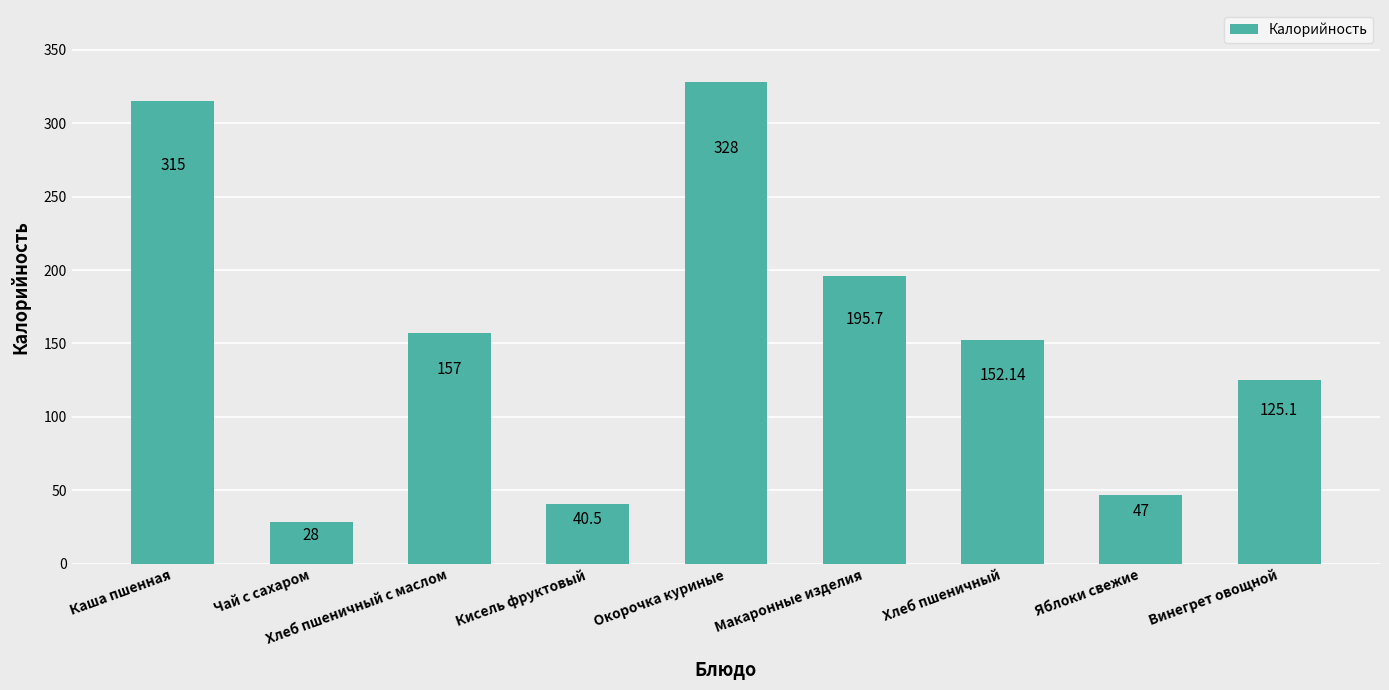

What is the ratio of the value at Винегрет овощной to the value at Макаронные изделия?

0.6